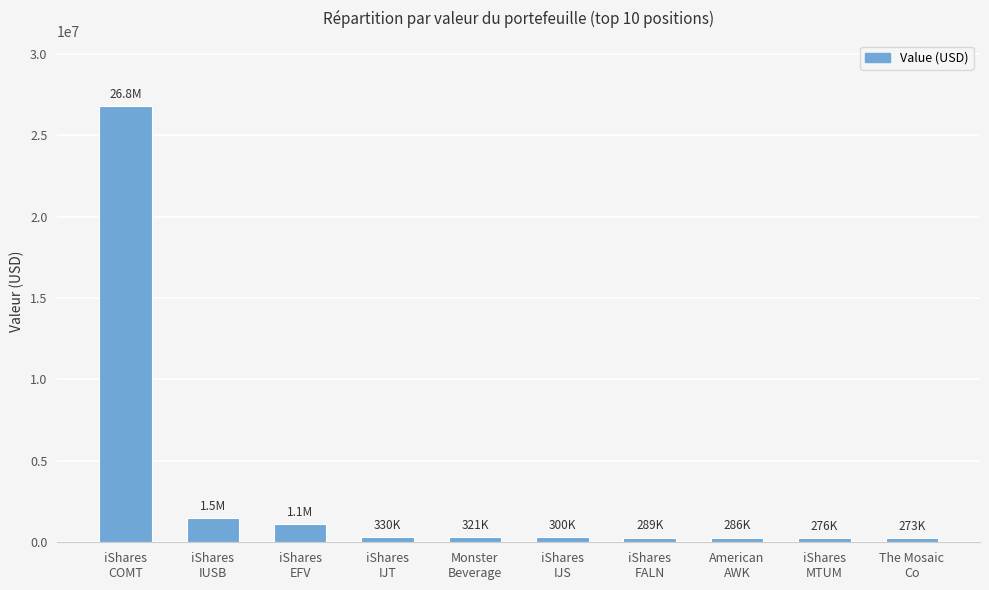

What is the sum of all values?

31470000